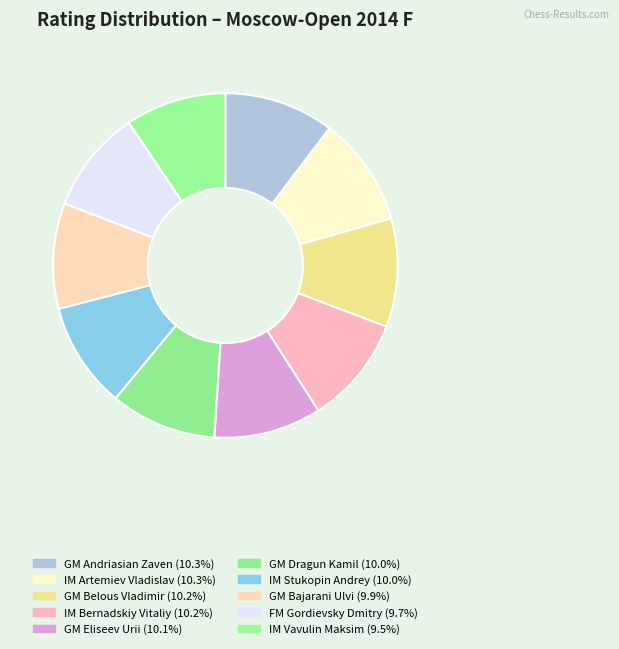

How many slices are in this pie chart?

10